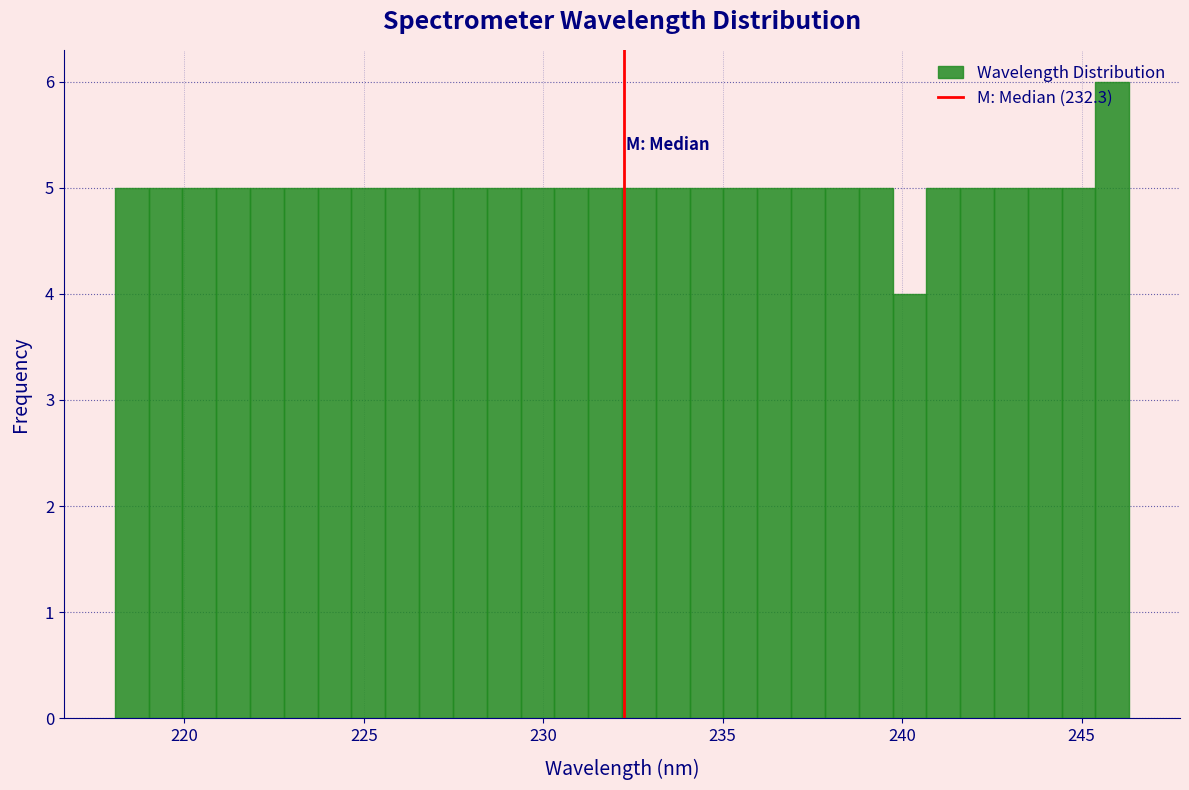

Around what value on the x-axis is the tallest bar? Give the approximate position of its centre, as read against the axis.

246.0